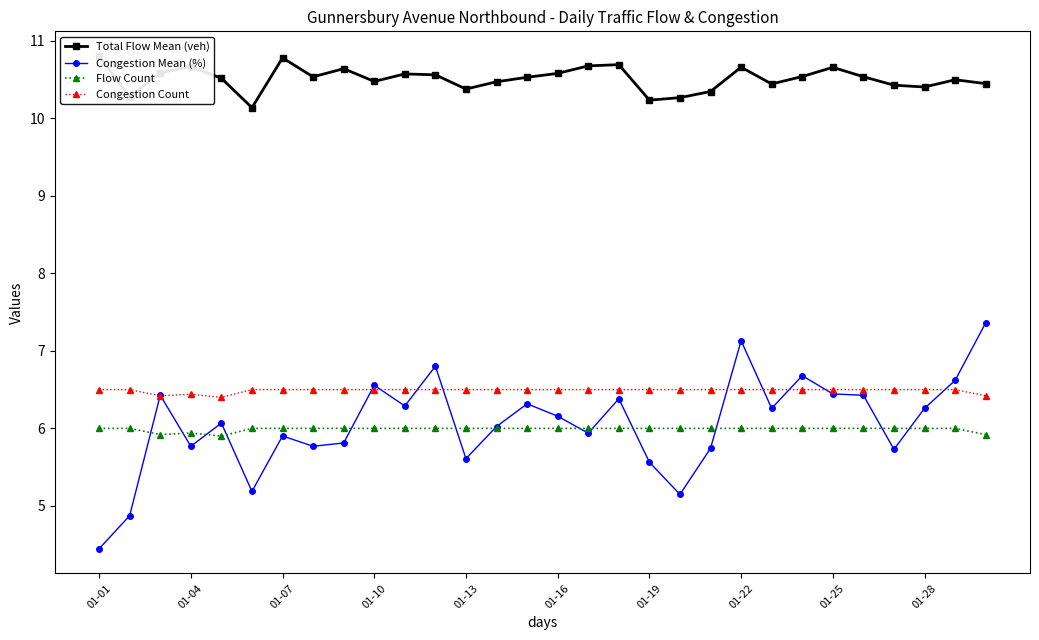

Reading left to right, extract all data points from this chart.

Total Flow Mean (veh): 10.8	10.3	10.6	10.7	10.5	10.1	10.8	10.5	10.6	10.5	10.6	10.6	10.4	10.5	10.5	10.6	10.7	10.7	10.2	10.3	10.3	10.7	10.4	10.5	10.7	10.5	10.4	10.4	10.5	10.4
Congestion Mean (%): 4.4	4.9	6.4	5.8	6.1	5.2	5.9	5.8	5.8	6.6	6.3	6.8	5.6	6.0	6.3	6.2	5.9	6.4	5.6	5.1	5.7	7.1	6.3	6.7	6.4	6.4	5.7	6.3	6.6	7.4
Flow Count: 6.0	6.0	5.9	5.9	5.9	6.0	6.0	6.0	6.0	6.0	6.0	6.0	6.0	6.0	6.0	6.0	6.0	6.0	6.0	6.0	6.0	6.0	6.0	6.0	6.0	6.0	6.0	6.0	6.0	5.9
Congestion Count: 6.5	6.5	6.4	6.4	6.4	6.5	6.5	6.5	6.5	6.5	6.5	6.5	6.5	6.5	6.5	6.5	6.5	6.5	6.5	6.5	6.5	6.5	6.5	6.5	6.5	6.5	6.5	6.5	6.5	6.4